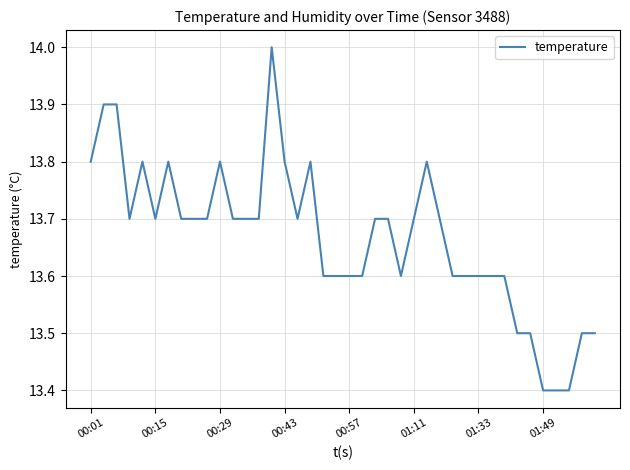

What is the maximum value shown in the chart?

14.0